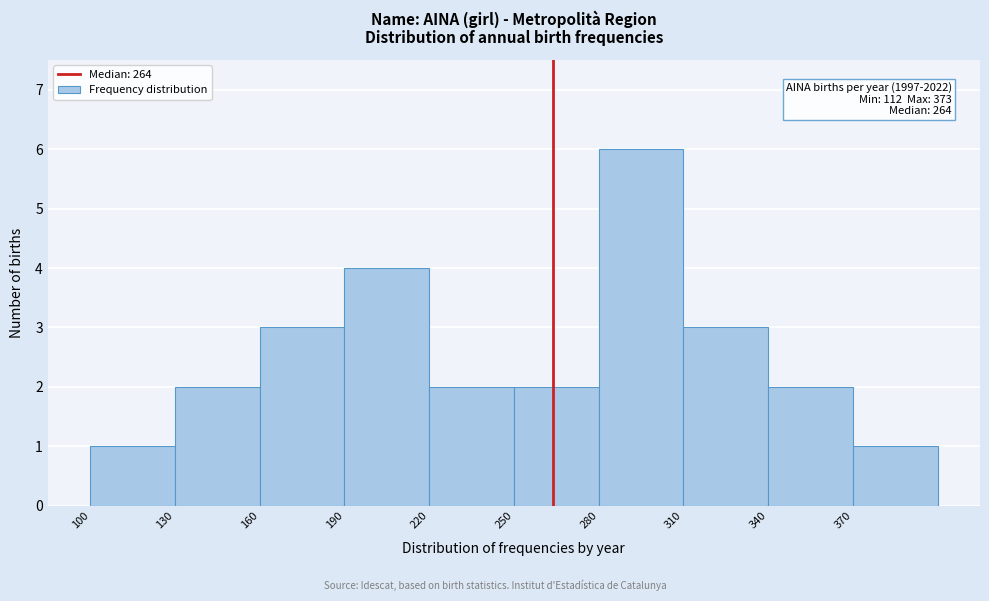

Which range on the x-axis has the tallest bar?

280 to 310